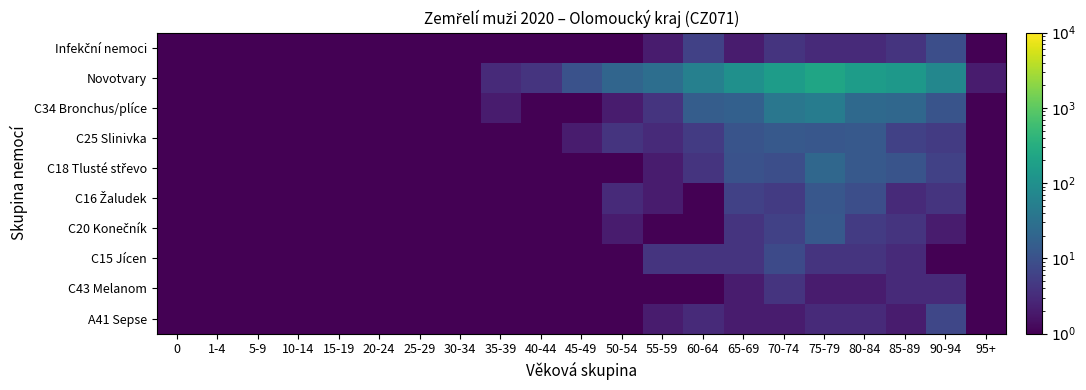

Rank the series at 55-59 from lowest to highest value.

C20 Konečník, C43 Melanom, Infekční nemoci, C18 Tlusté střevo, C16 Žaludek, A41 Sepse, C25 Slinivka, C34 Bronchus/plíce, C15 Jícen, Novotvary